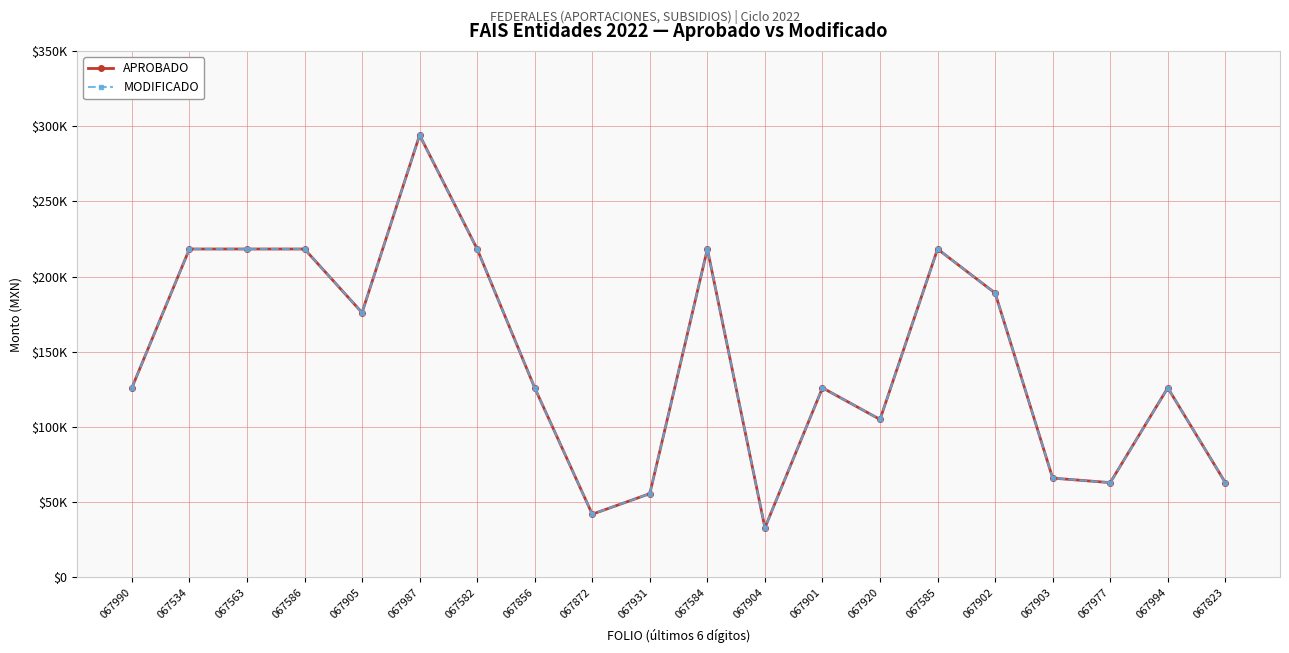

Is this an area chart (filled region under the line)?

No